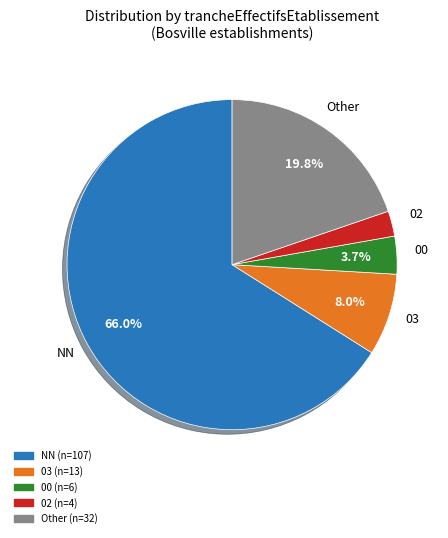

Which slice is the smallest?

02